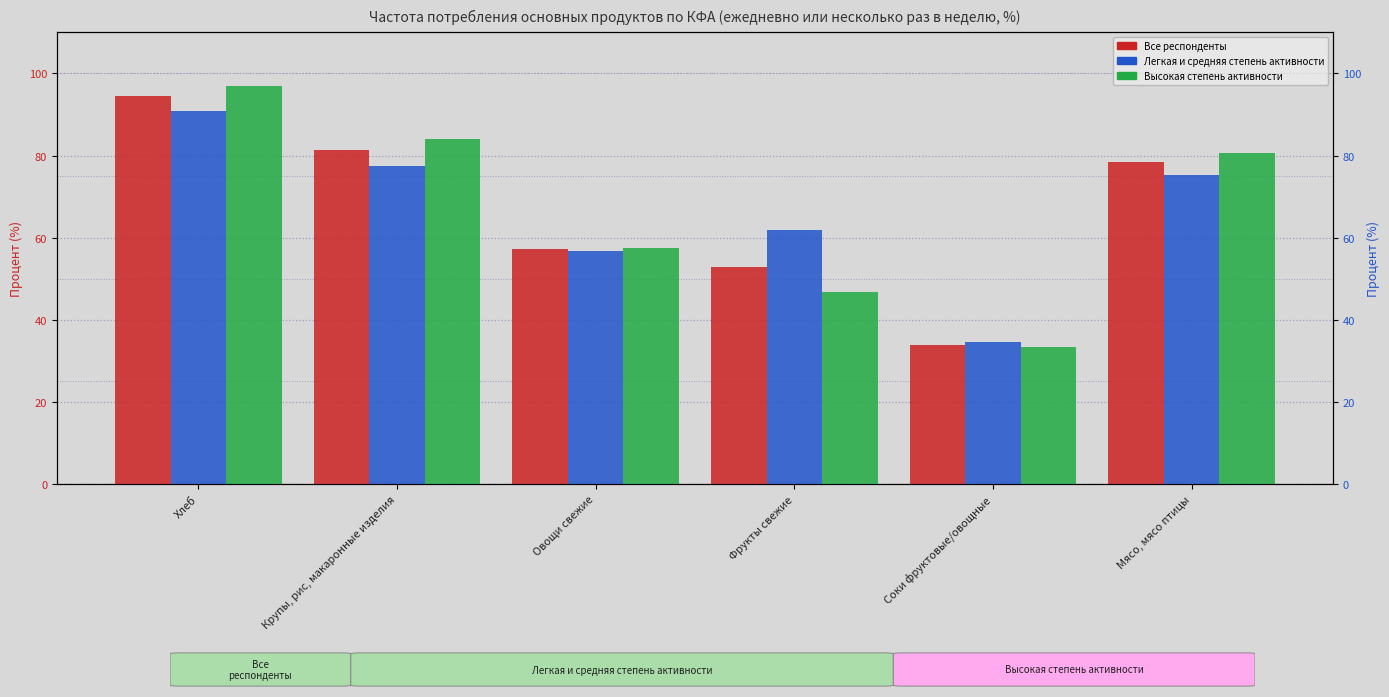

At which label is Легкая и средняя степень активности closest to 62?

Фрукты свежие